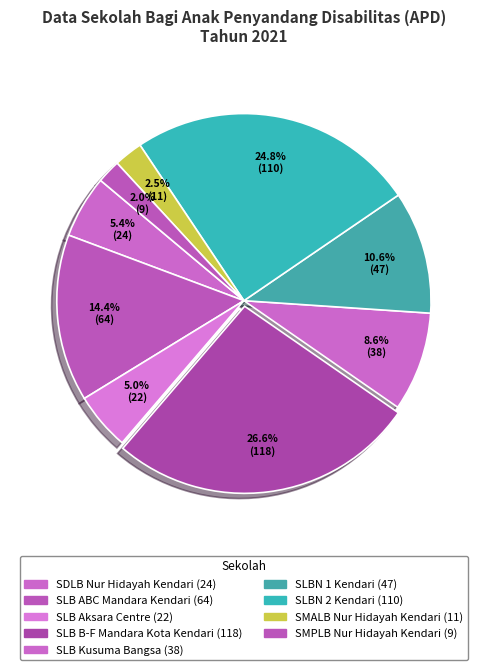

What is the smallest slice in the pie chart?

SMPLB Nur Hidayah Kendari